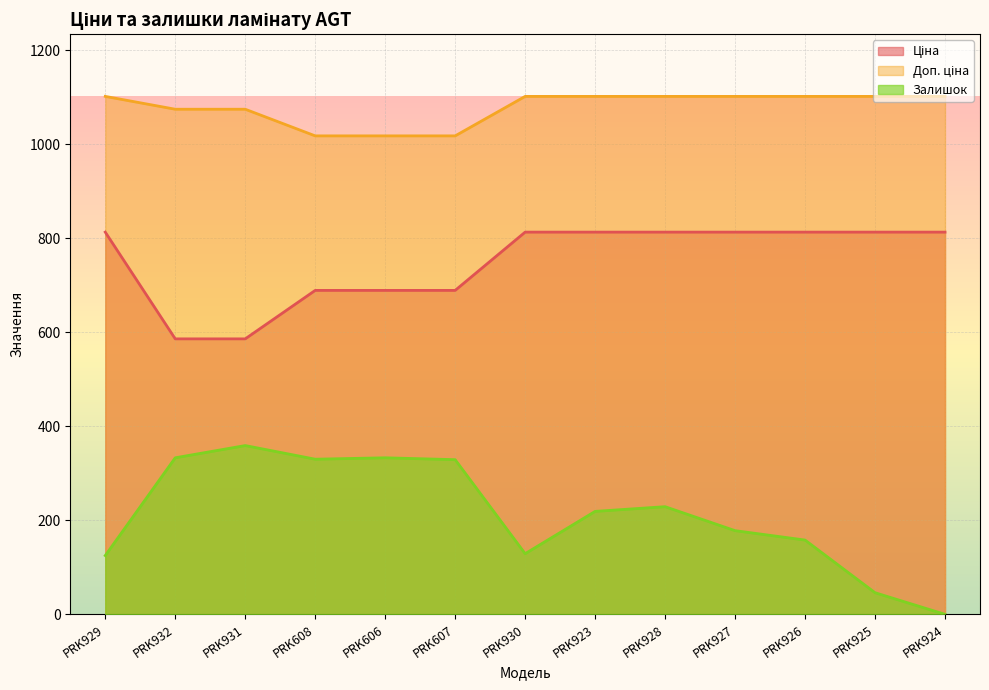

True or false: Доп. ціна and Ціна intersect in this chart.

False